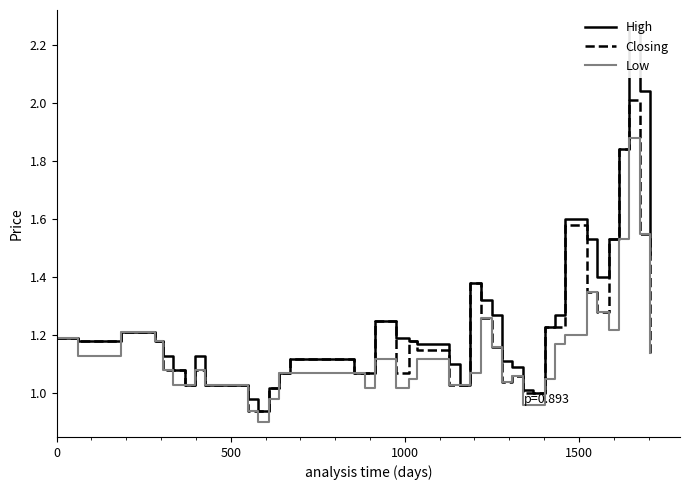

What is the highest value of the Closing series?

2.0